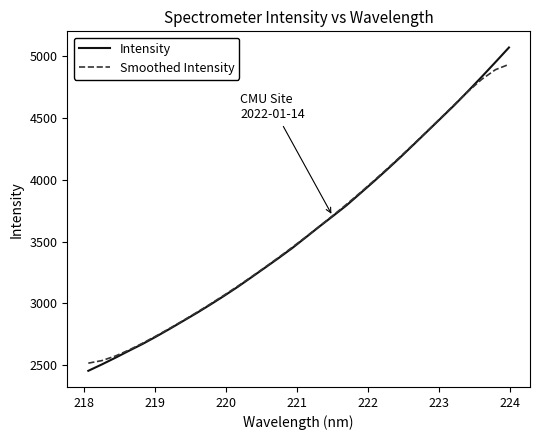

List the series in order of their peak value, lowest first.

Smoothed Intensity, Intensity